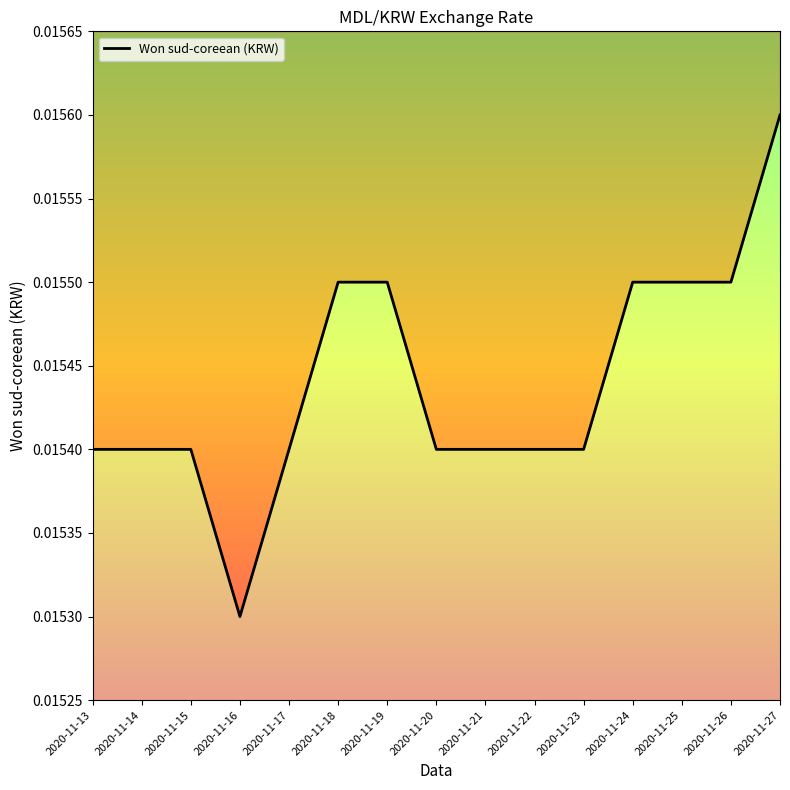

Rank the categories by value from highest to lowest.

2020-11-27, 2020-11-18, 2020-11-19, 2020-11-24, 2020-11-25, 2020-11-26, 2020-11-13, 2020-11-14, 2020-11-15, 2020-11-17, 2020-11-20, 2020-11-21, 2020-11-22, 2020-11-23, 2020-11-16